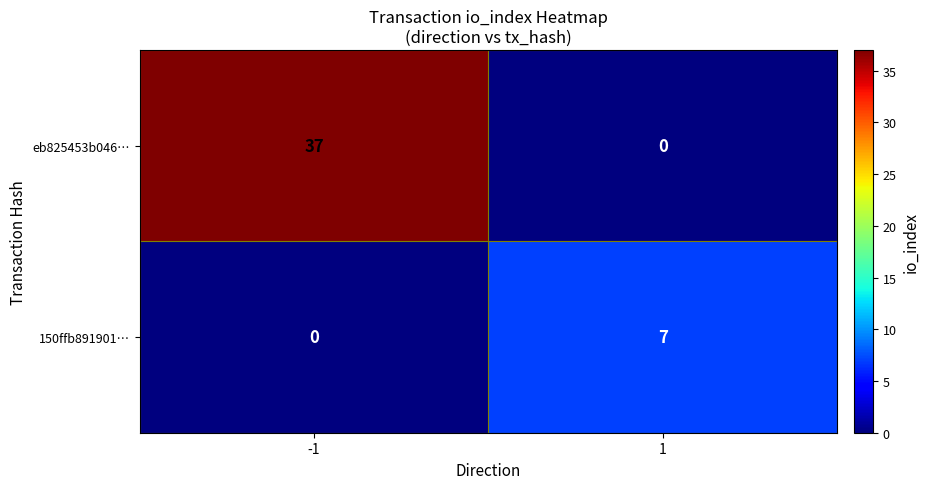

Reading left to right, extract all data points from this chart.

eb825453b046…: 37	0
150ffb891901…: 0	7